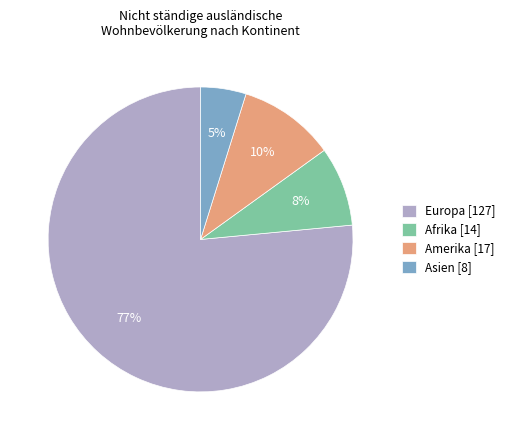

To the nearest percent, what is the average slice percentage?

25%